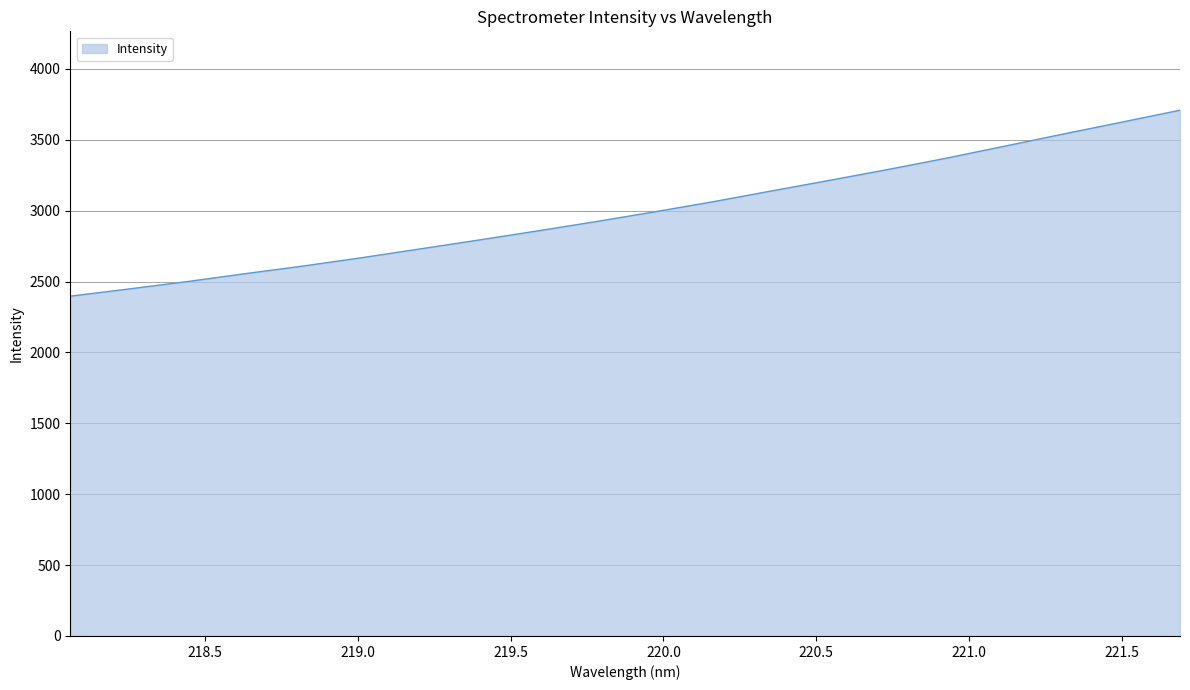

What is the average value?

2994.6